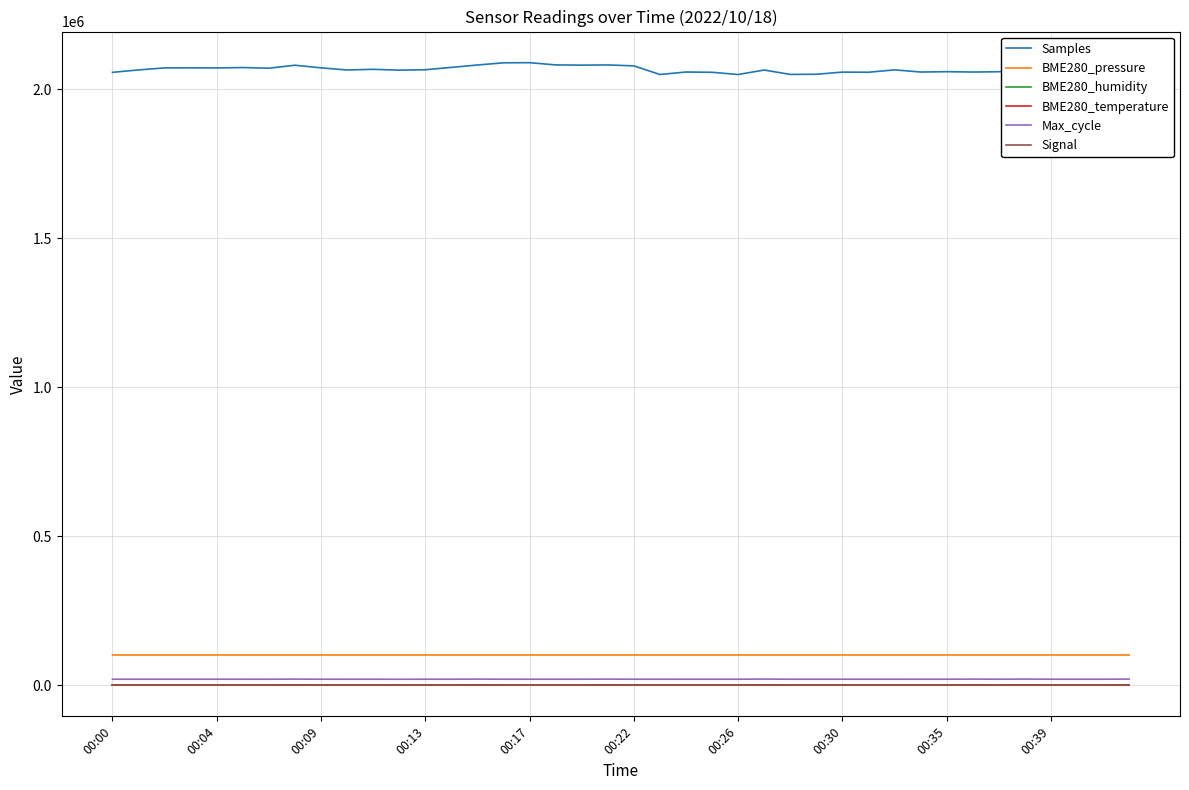

True or false: Max_cycle and Samples intersect in this chart.

False